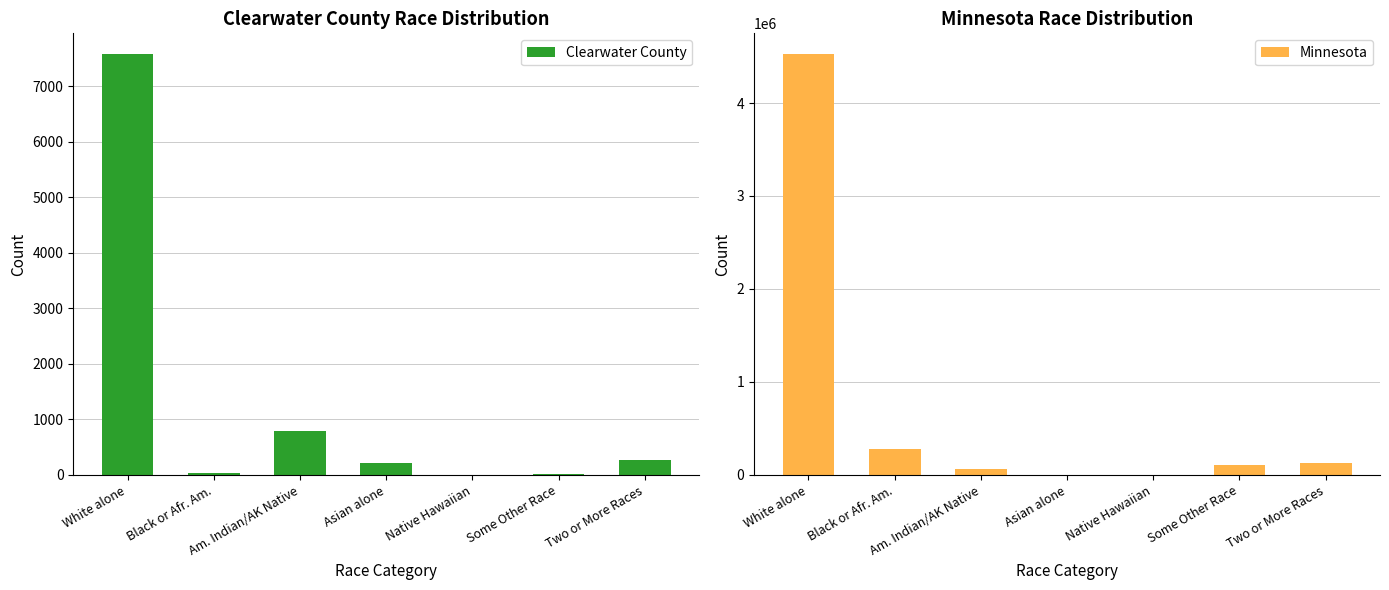

At Native Hawaiian, list the series in order from largest to smallest.

Minnesota, Clearwater County